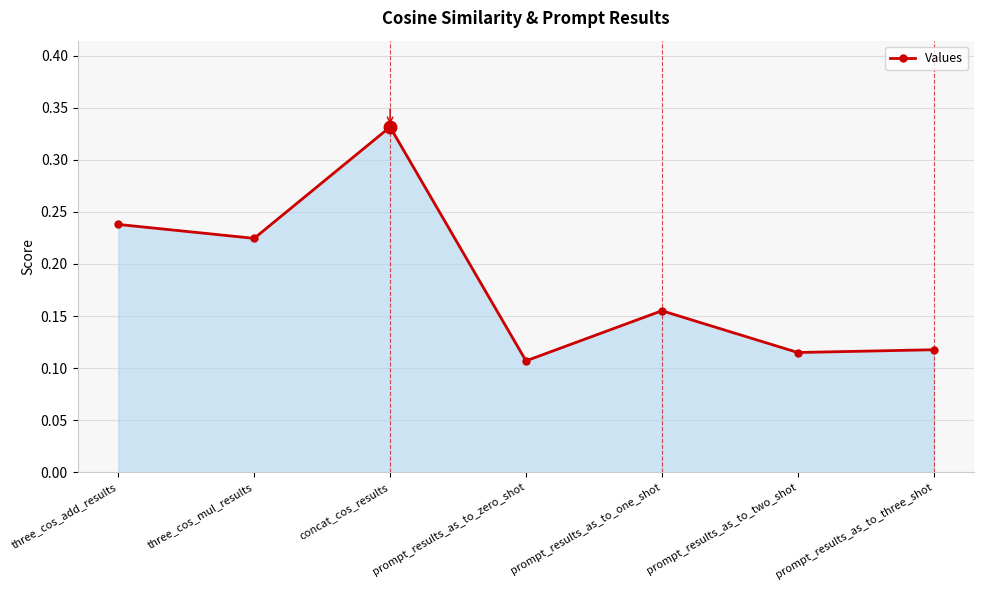

How many values are between 0 and 1?

7